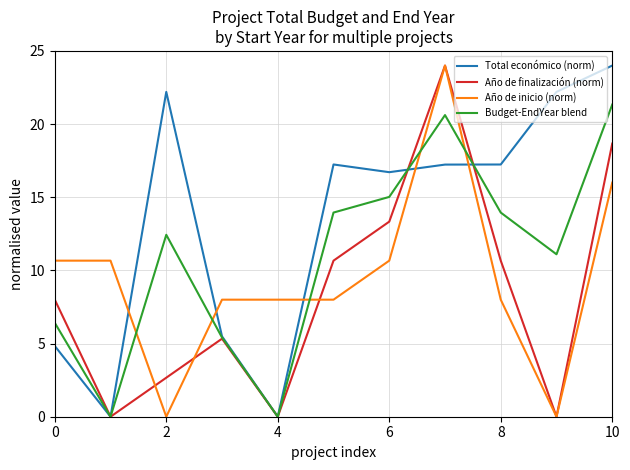

What is the difference between the maximum and second lowest values in the Total económico (norm) series?

24.0